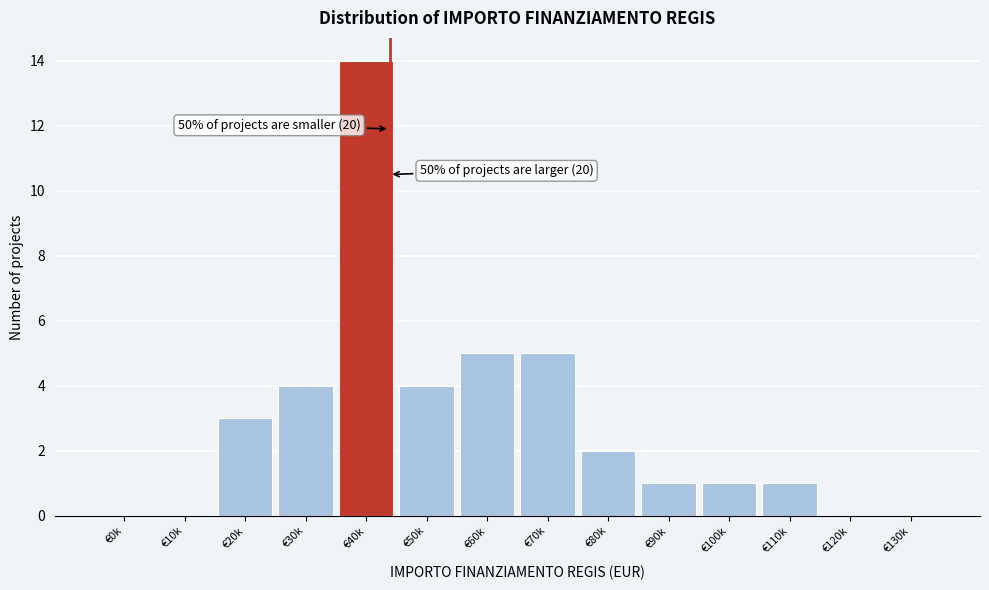

Reading left to right, what are all the values shown in this chart?

€0k=0	€10k=0	€20k=3	€30k=4	€40k=14	€50k=4	€60k=5	€70k=5	€80k=2	€90k=1	€100k=1	€110k=1	€120k=0	€130k=0